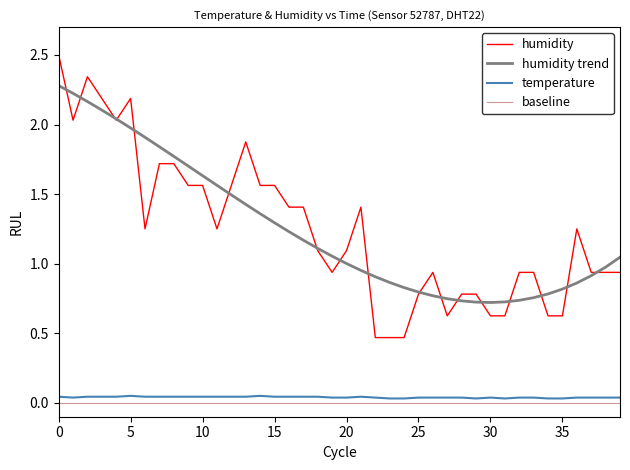

In humidity, how many points are higher than both neighbors (excluding endpoints)?

6